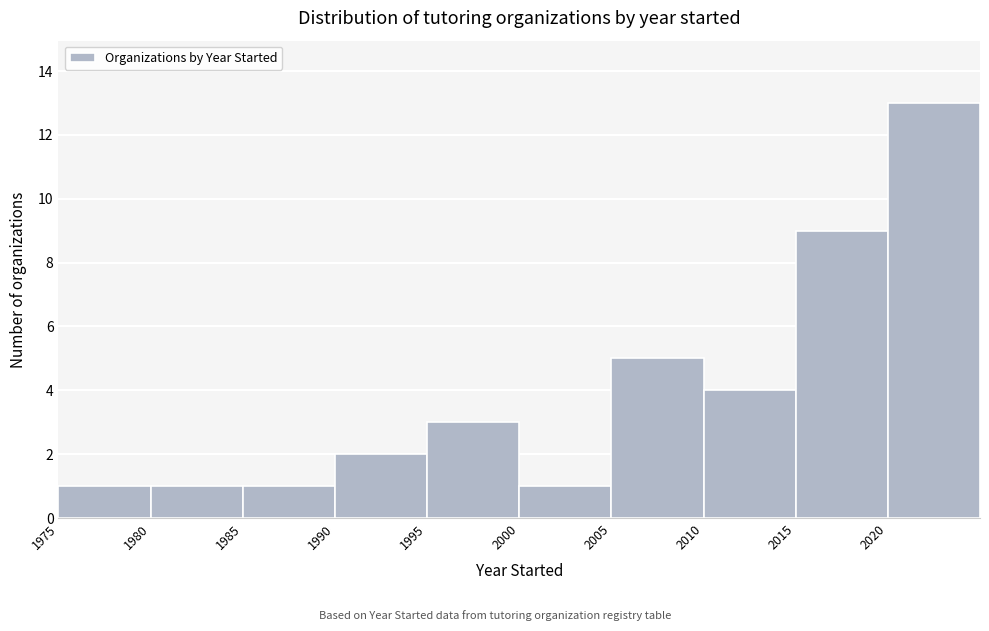

How tall is the bar that spans 2010 to 2015 on the x-axis? The values are not printed on the chart, so give them approximately, as read against the axis.

4